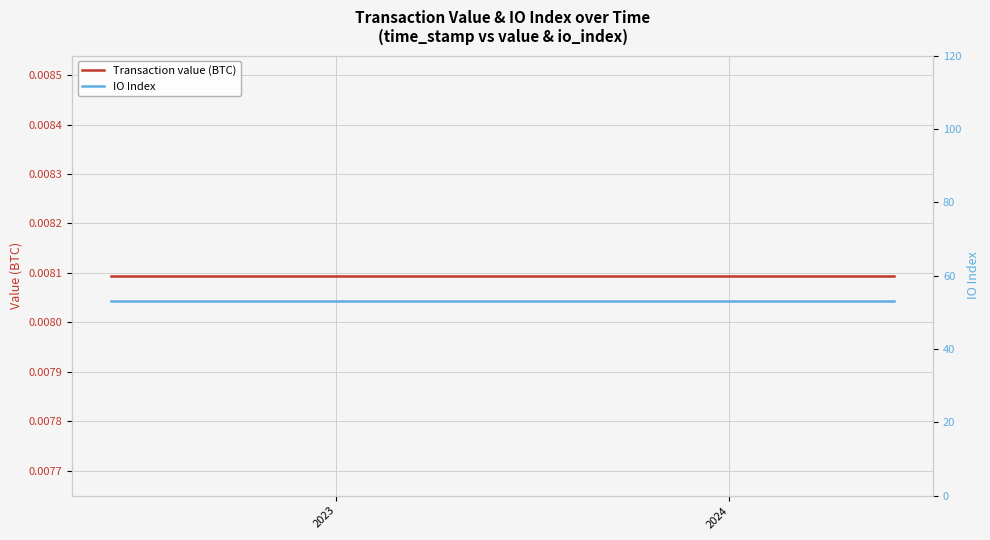

True or false: IO Index and Transaction value (BTC) cross at least once.

False